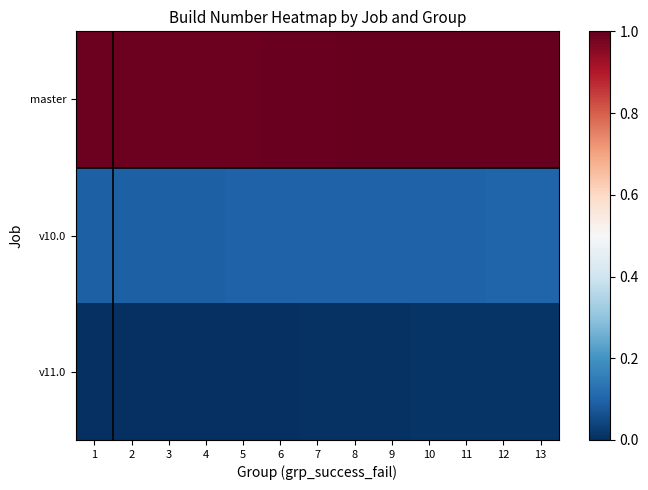

Which category has the lowest value across all series?

1